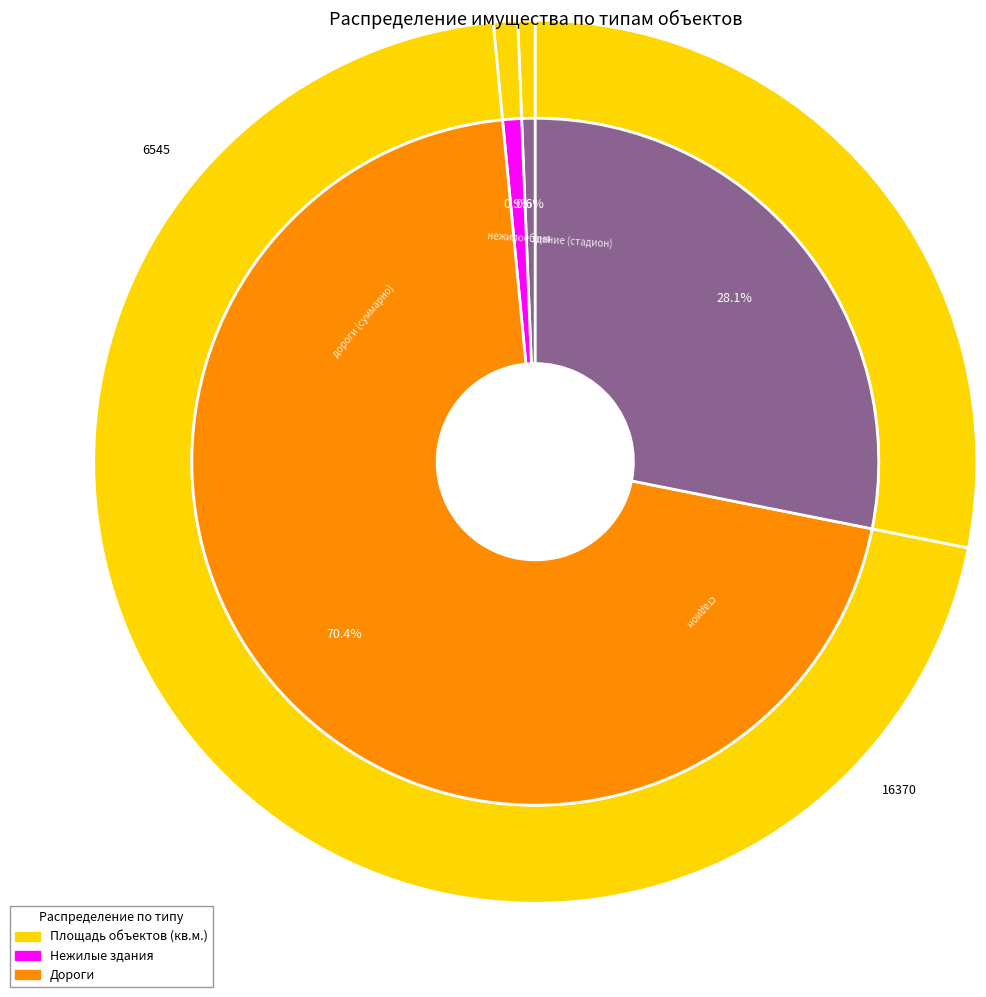

Between дорога (1) and нежилое здание (стадион), which is larger?

дорога (1)